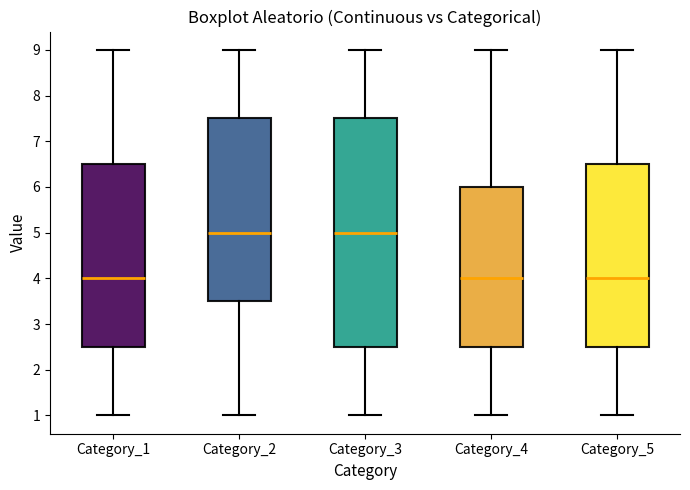

Reading left to right, transcribe this box plot: for each box, give where its median line is, the range the box spans, and where its two whiskers end, as read against the y-axis. The values are not printed on the chart, so give them approximately, as read against the axis.

Category_1: median 4.0, box 2.5 to 6.5, whiskers 1.0 to 9.0
Category_2: median 5.0, box 3.5 to 7.5, whiskers 1.0 to 9.0
Category_3: median 5.0, box 2.5 to 7.5, whiskers 1.0 to 9.0
Category_4: median 4.0, box 2.5 to 6.0, whiskers 1.0 to 9.0
Category_5: median 4.0, box 2.5 to 6.5, whiskers 1.0 to 9.0